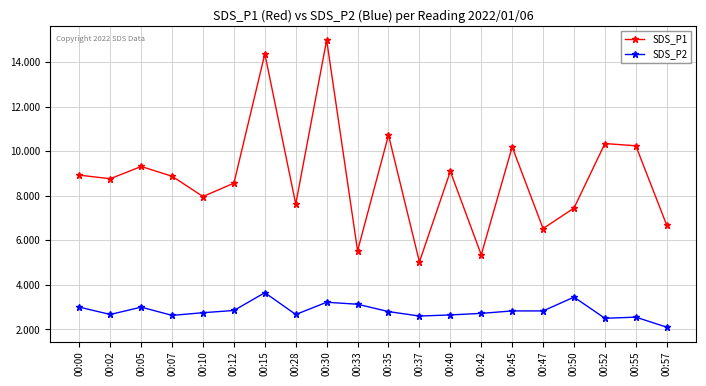

At which category does SDS_P1 reach its first local valley?

00:02